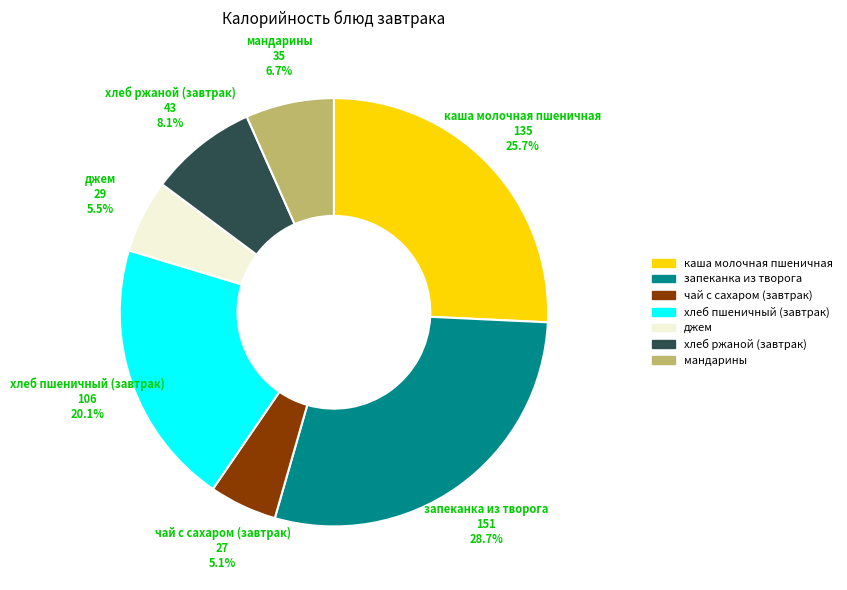

Does any single category account for the majority?

No